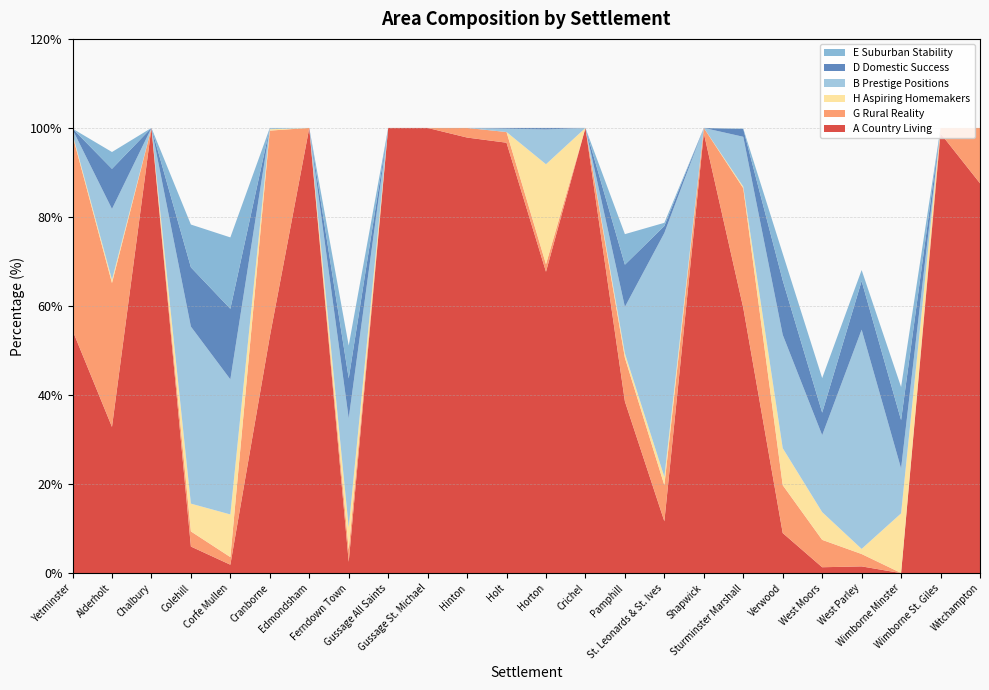

Reading left to right, extract all data points from this chart.

A Country Living: Yetminster=54.5	Alderholt=32.8	Chalbury=100.0	Colehill=6.0	Corfe Mullen=1.9	Cranborne=53.1	Edmondsham=100.0	Ferndown Town=2.5	Gussage All Saints=100.0	Gussage St. Michael=100.0	Hinton=97.8	Holt=96.7	Horton=67.7	Crichel=100.0	Pamphill=38.6	St. Leonards & St. Ives=11.6	Shapwick=98.8	Sturminster Marshall=59.6	Verwood=9.0	West Moors=1.3	West Parley=1.5	Wimborne Minster=0.0	Wimborne St. Giles=98.8	Witchampton=87.6
G Rural Reality: Yetminster=43.8	Alderholt=32.3	Chalbury=0.0	Colehill=3.4	Corfe Mullen=1.7	Cranborne=46.3	Edmondsham=0.0	Ferndown Town=2.8	Gussage All Saints=0.0	Gussage St. Michael=0.0	Hinton=2.2	Holt=2.4	Horton=1.7	Crichel=0.0	Pamphill=9.8	St. Leonards & St. Ives=8.1	Shapwick=1.2	Sturminster Marshall=26.9	Verwood=10.8	West Moors=6.2	West Parley=2.8	Wimborne Minster=0.0	Wimborne St. Giles=1.2	Witchampton=12.4
H Aspiring Homemakers: Yetminster=0.3	Alderholt=0.7	Chalbury=0.0	Colehill=6.2	Corfe Mullen=9.6	Cranborne=0.3	Edmondsham=0.0	Ferndown Town=5.0	Gussage All Saints=0.0	Gussage St. Michael=0.0	Hinton=0.0	Holt=0.0	Horton=22.4	Crichel=0.0	Pamphill=1.0	St. Leonards & St. Ives=1.9	Shapwick=0.0	Sturminster Marshall=0.4	Verwood=8.3	West Moors=6.2	West Parley=1.1	Wimborne Minster=13.4	Wimborne St. Giles=0.0	Witchampton=0.0
B Prestige Positions: Yetminster=1.0	Alderholt=15.9	Chalbury=0.0	Colehill=39.8	Corfe Mullen=30.3	Cranborne=0.3	Edmondsham=0.0	Ferndown Town=24.5	Gussage All Saints=0.0	Gussage St. Michael=0.0	Hinton=0.0	Holt=0.7	Horton=7.8	Crichel=0.0	Pamphill=10.5	St. Leonards & St. Ives=54.8	Shapwick=0.0	Sturminster Marshall=11.2	Verwood=25.5	West Moors=17.3	West Parley=49.2	Wimborne Minster=10.1	Wimborne St. Giles=0.0	Witchampton=0.0
D Domestic Success: Yetminster=0.2	Alderholt=9.0	Chalbury=0.0	Colehill=13.3	Corfe Mullen=15.8	Cranborne=0.0	Edmondsham=0.0	Ferndown Town=9.0	Gussage All Saints=0.0	Gussage St. Michael=0.0	Hinton=0.0	Holt=0.2	Horton=0.3	Crichel=0.0	Pamphill=9.5	St. Leonards & St. Ives=1.6	Shapwick=0.0	Sturminster Marshall=1.7	Verwood=12.2	West Moors=5.1	West Parley=10.9	Wimborne Minster=10.9	Wimborne St. Giles=0.0	Witchampton=0.0
E Suburban Stability: Yetminster=0.0	Alderholt=3.8	Chalbury=0.0	Colehill=9.6	Corfe Mullen=16.0	Cranborne=0.0	Edmondsham=0.0	Ferndown Town=7.4	Gussage All Saints=0.0	Gussage St. Michael=0.0	Hinton=0.0	Holt=0.0	Horton=0.0	Crichel=0.0	Pamphill=6.9	St. Leonards & St. Ives=0.7	Shapwick=0.0	Sturminster Marshall=0.1	Verwood=6.0	West Moors=7.8	West Parley=2.5	Wimborne Minster=7.4	Wimborne St. Giles=0.0	Witchampton=0.0